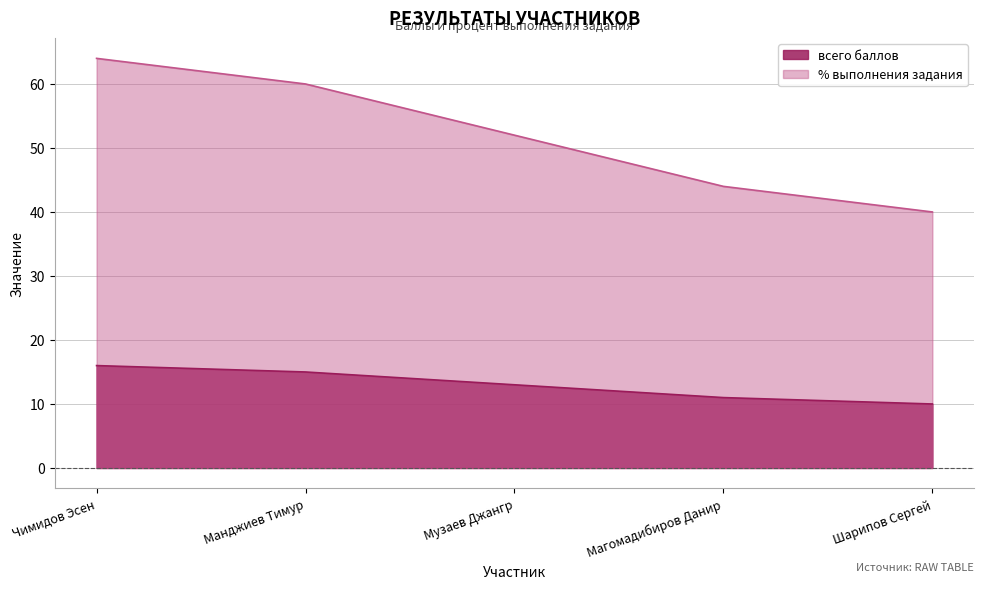

Which series changed the most between Чимидов Эсен and Манджиев Тимур?

% выполнения задания